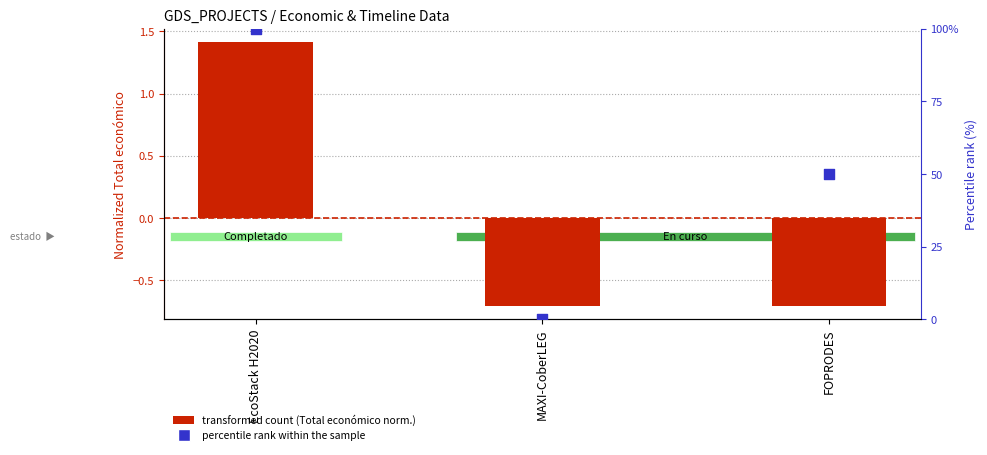

At which category is the sum across all series the highest?

EcoStack H2020